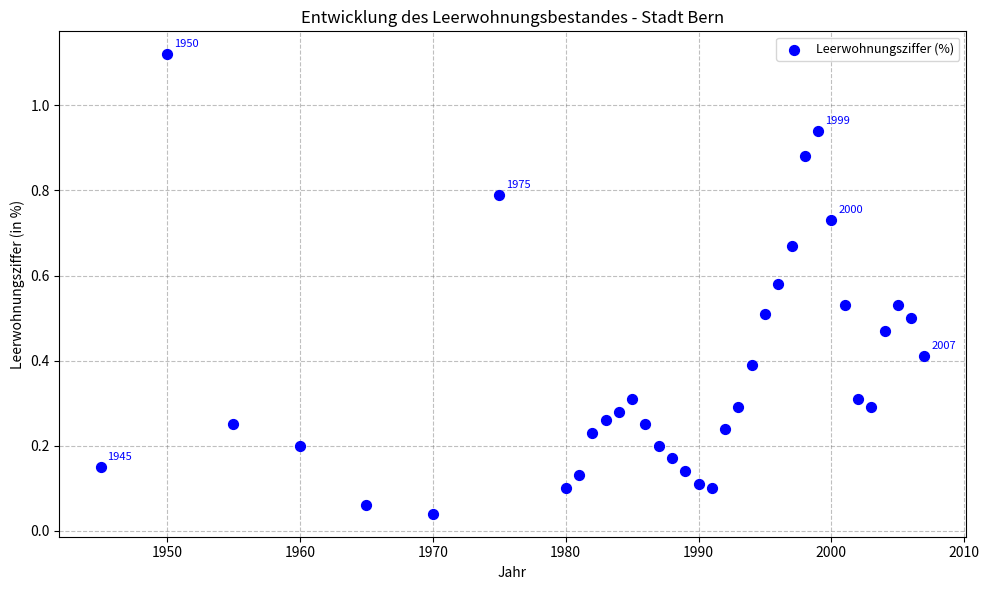

What is the range of X values (max minus min)?

62.0